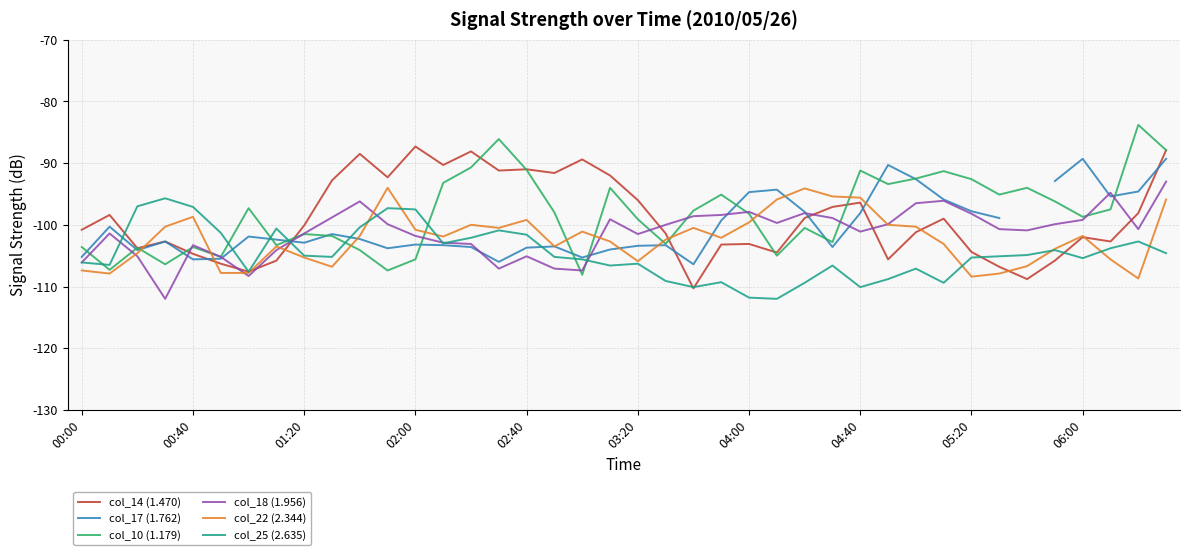

Which series has the widest spread of values?

col_10 (1.179)